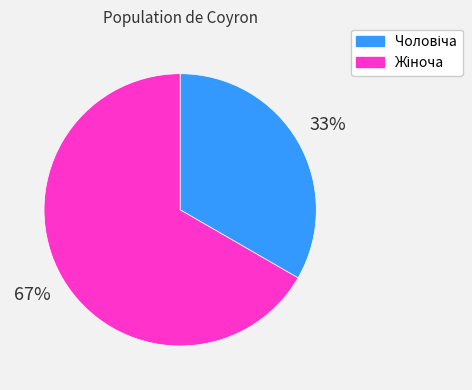

Count the number of slices in the pie.

2